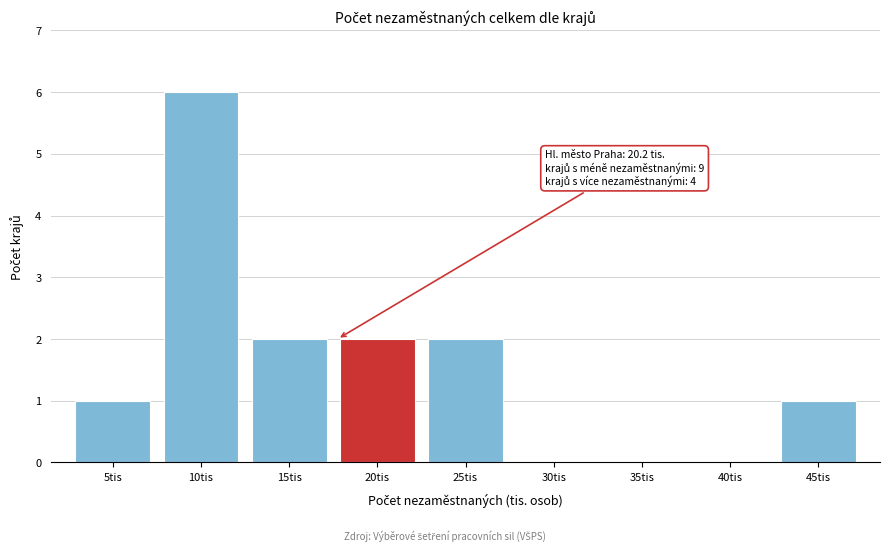

Reading left to right, list all the values displayed in this chart.

5tis=1	10tis=6	15tis=2	20tis=2	25tis=2	30tis=0	35tis=0	40tis=0	45tis=1